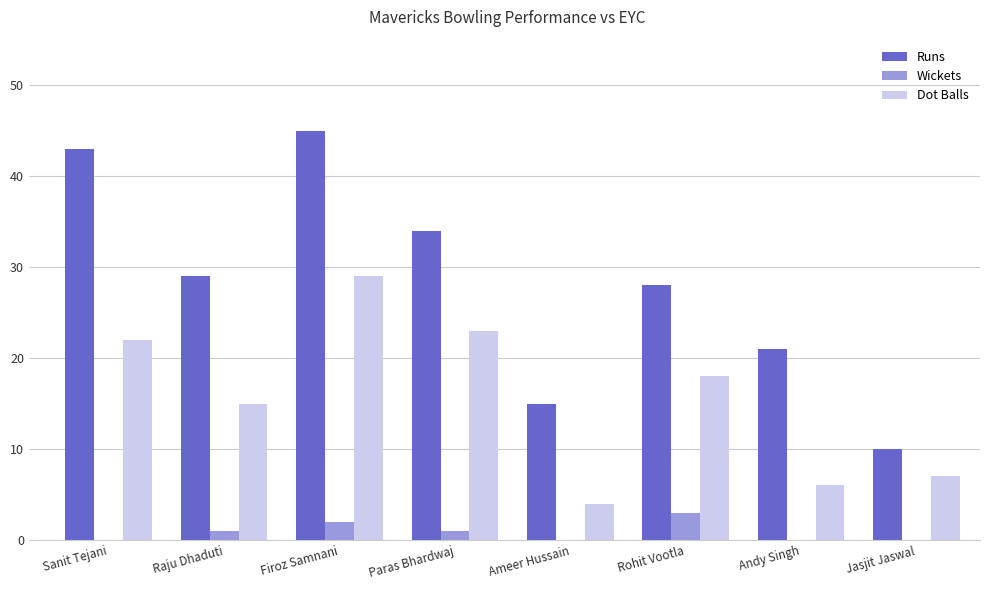

What is the highest value of the Dot Balls series?

29